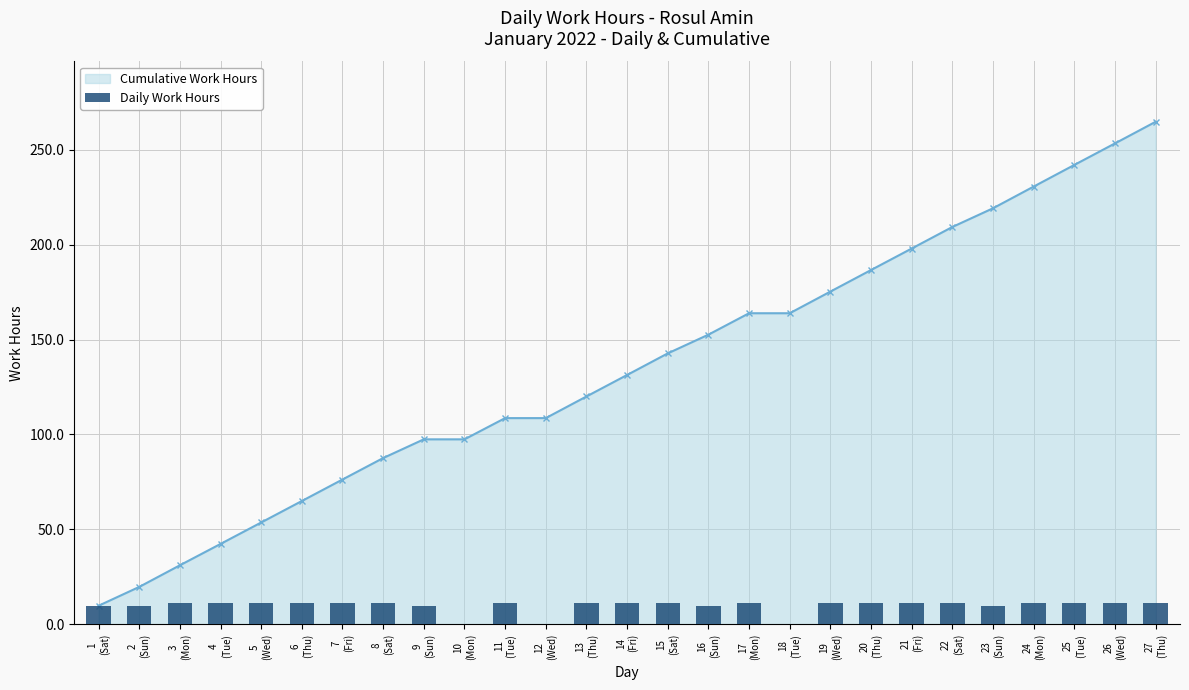

What is the sum of the values at 7
(Fri) and 13
(Thu)?

22.7